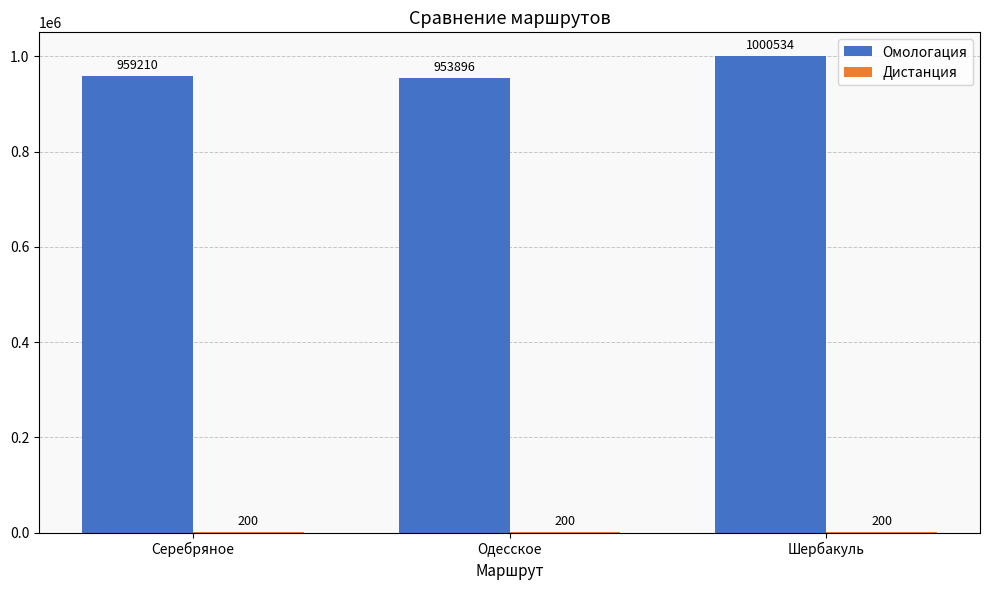

Which series changed the most between Серебряное and Одесское?

Омологация